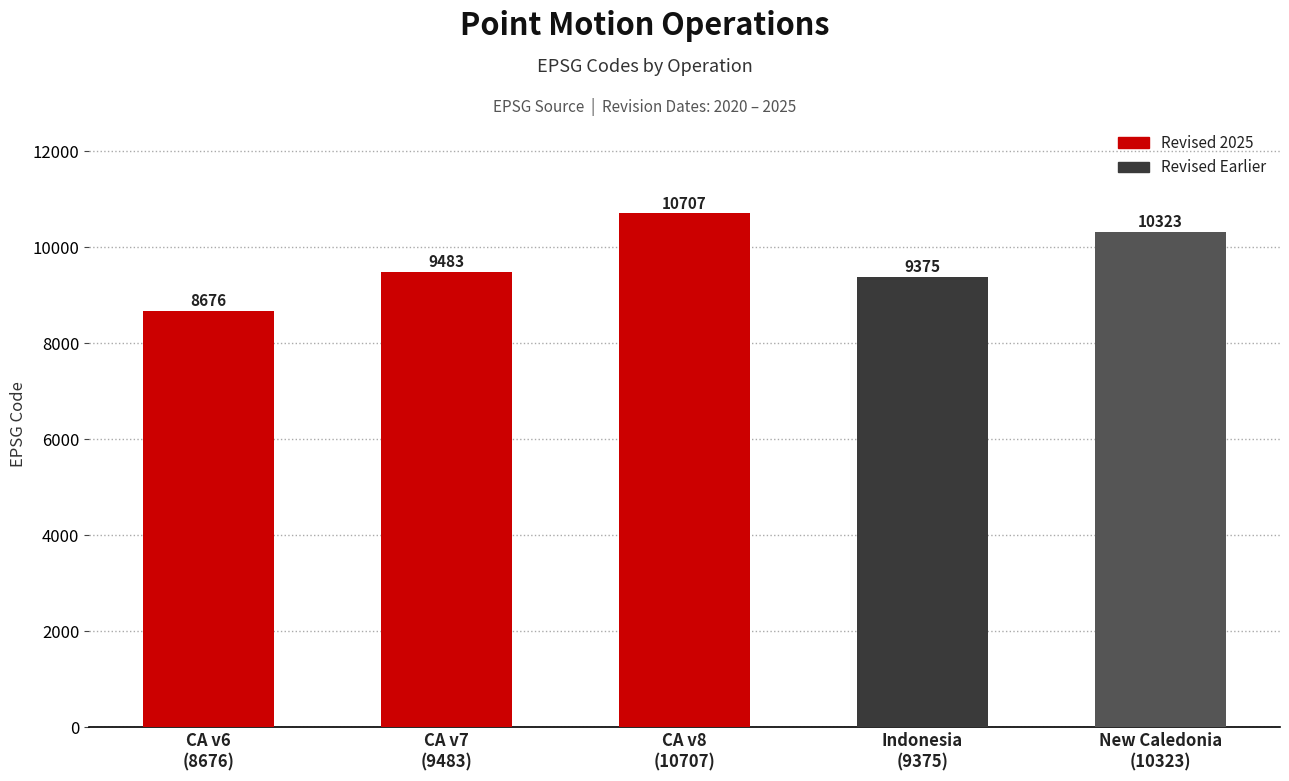

Is it true that the value at CA v7
(9483) is 5738?

False